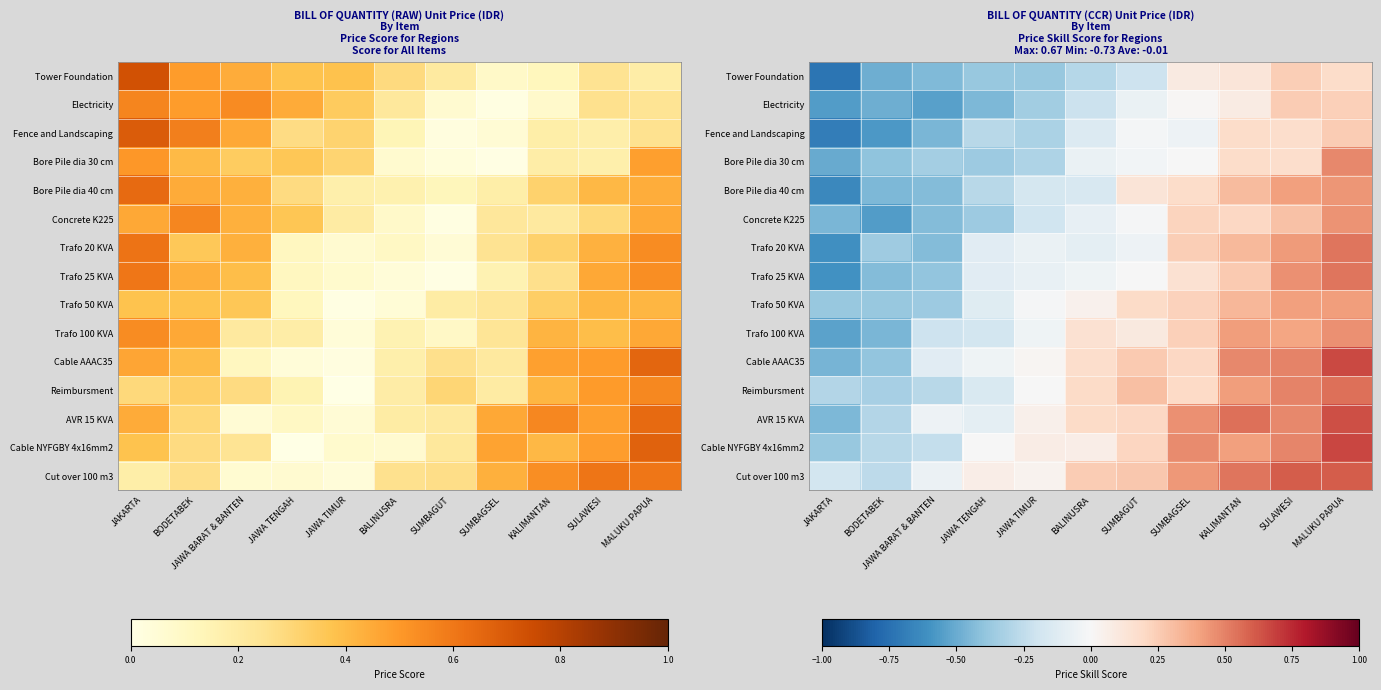

Which has a higher value, JAWA TENGAH or JAWA BARAT & BANTEN?

JAWA TENGAH